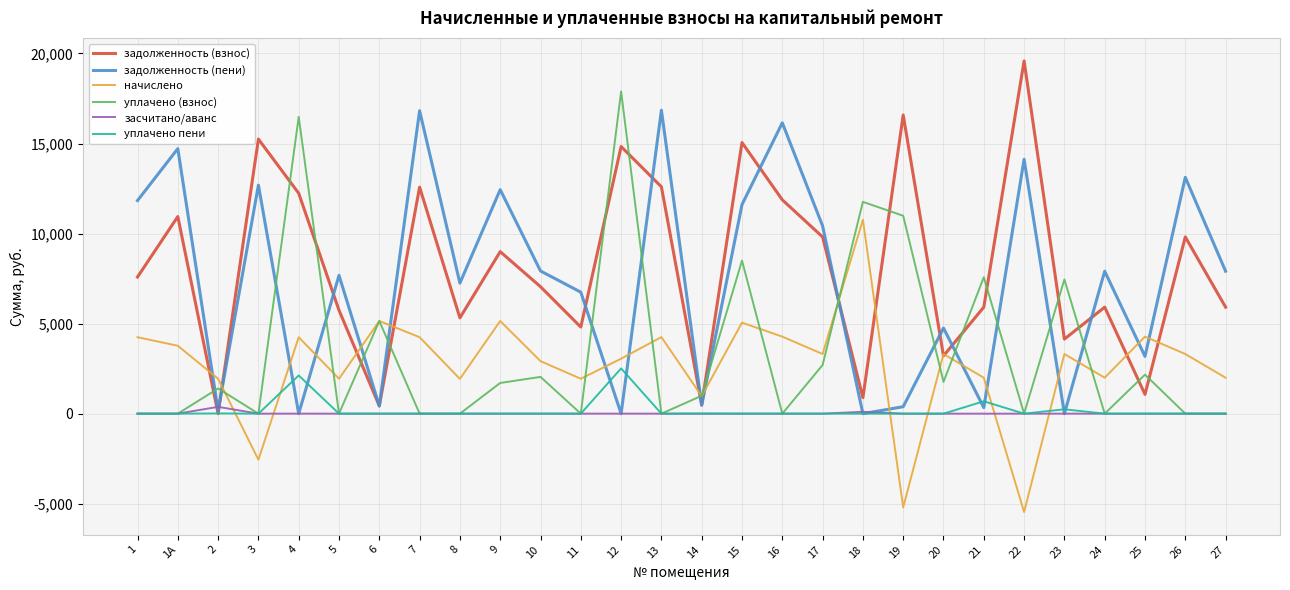

At how many categories does at least one series exceed 12120?

12